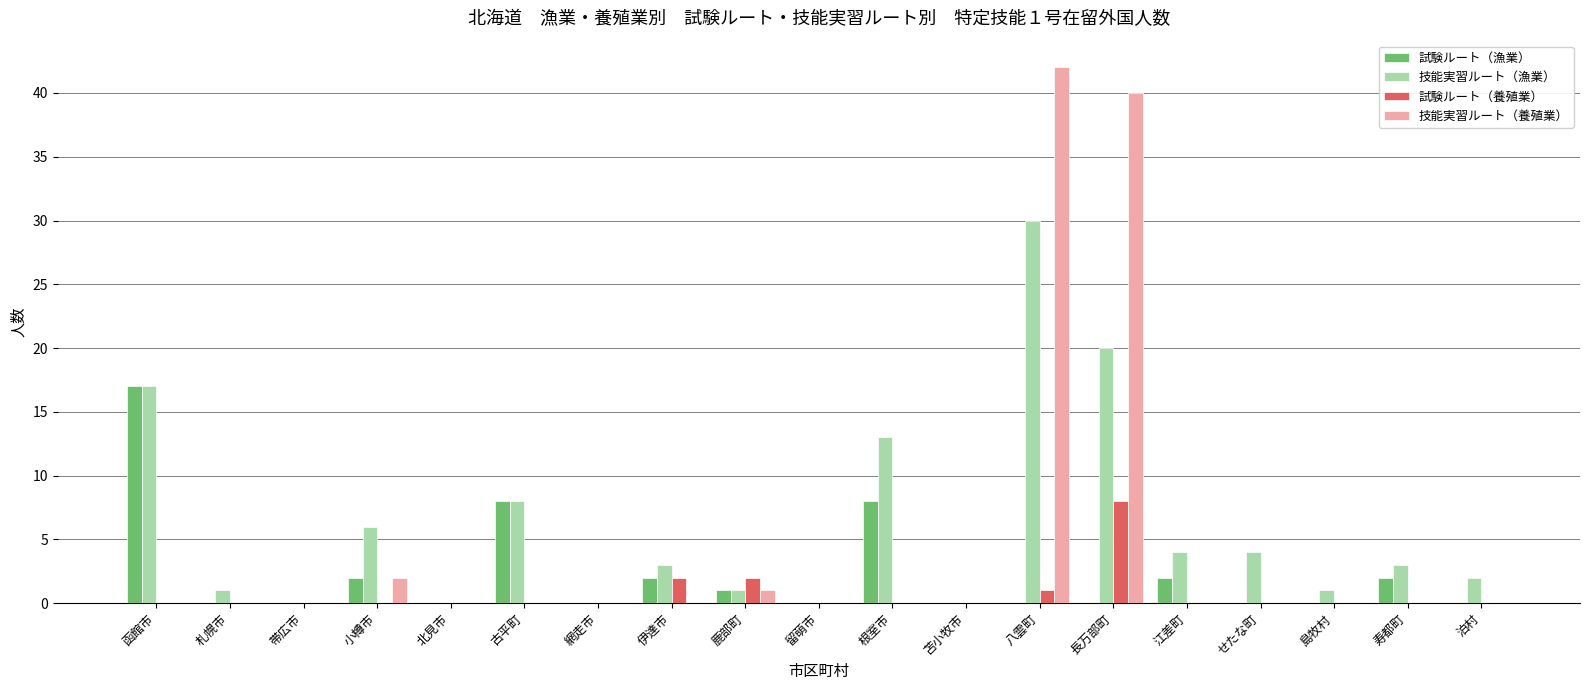

Reading left to right, what are all the values shown in this chart?

試験ルート（漁業）: 17	0	0	2	0	8	0	2	1	0	8	0	0	0	2	0	0	2	0
技能実習ルート（漁業）: 17	1	0	6	0	8	0	3	1	0	13	0	30	20	4	4	1	3	2
試験ルート（養殖業）: 0	0	0	0	0	0	0	2	2	0	0	0	1	8	0	0	0	0	0
技能実習ルート（養殖業）: 0	0	0	2	0	0	0	0	1	0	0	0	42	40	0	0	0	0	0